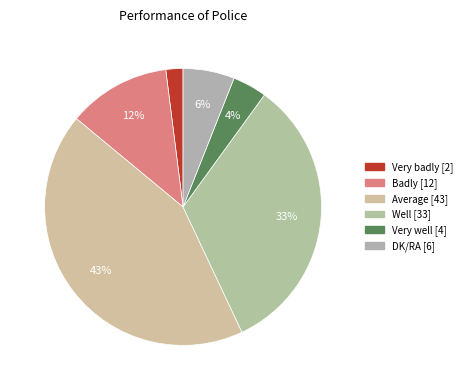

What percentage is NOT represented by Very well?

96.0%